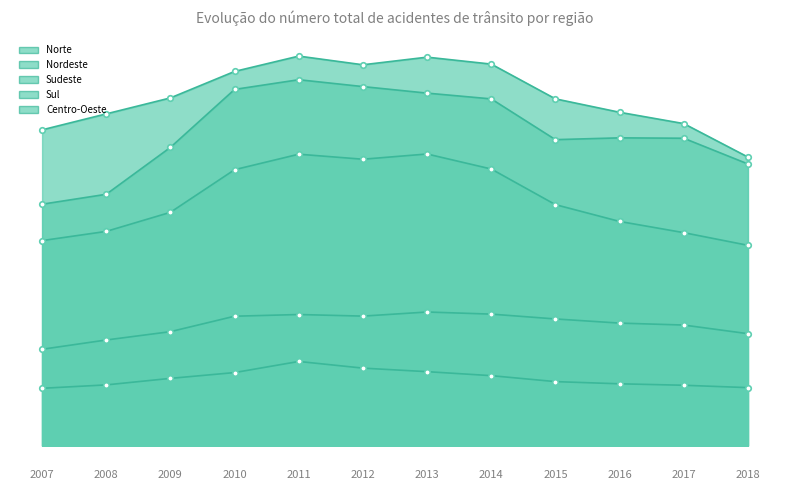

Does the chart have visible grid lines?

No